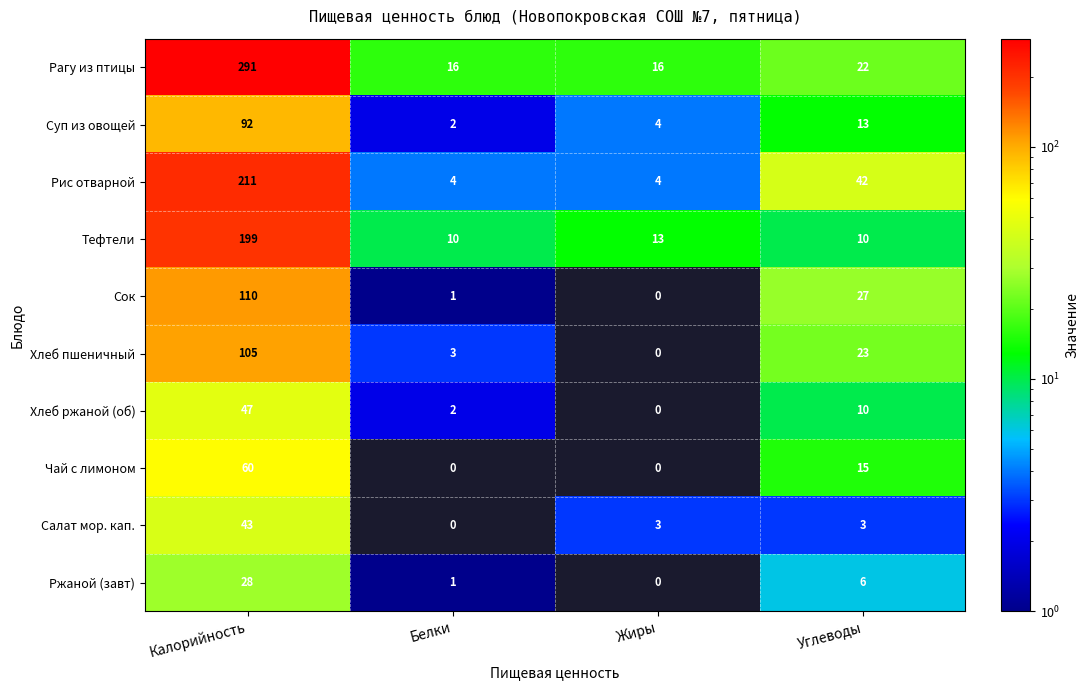

At which category is the sum across all series the highest?

Калорийность